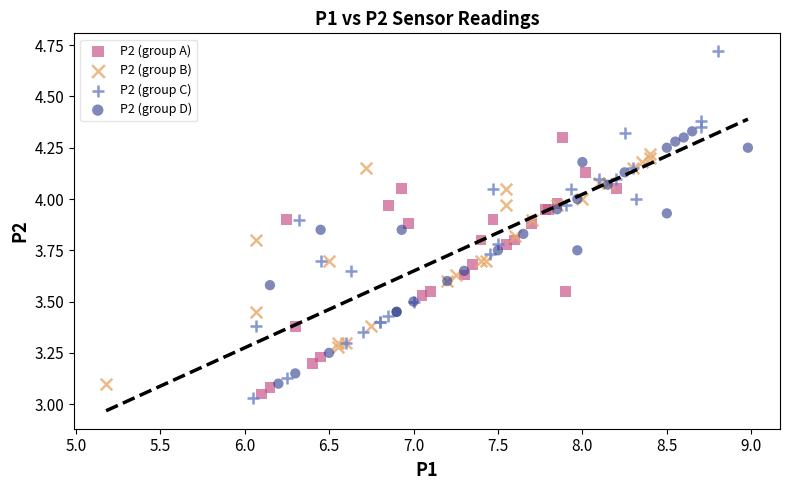

Which series has the widest spread of Y values?

P2 (group C)